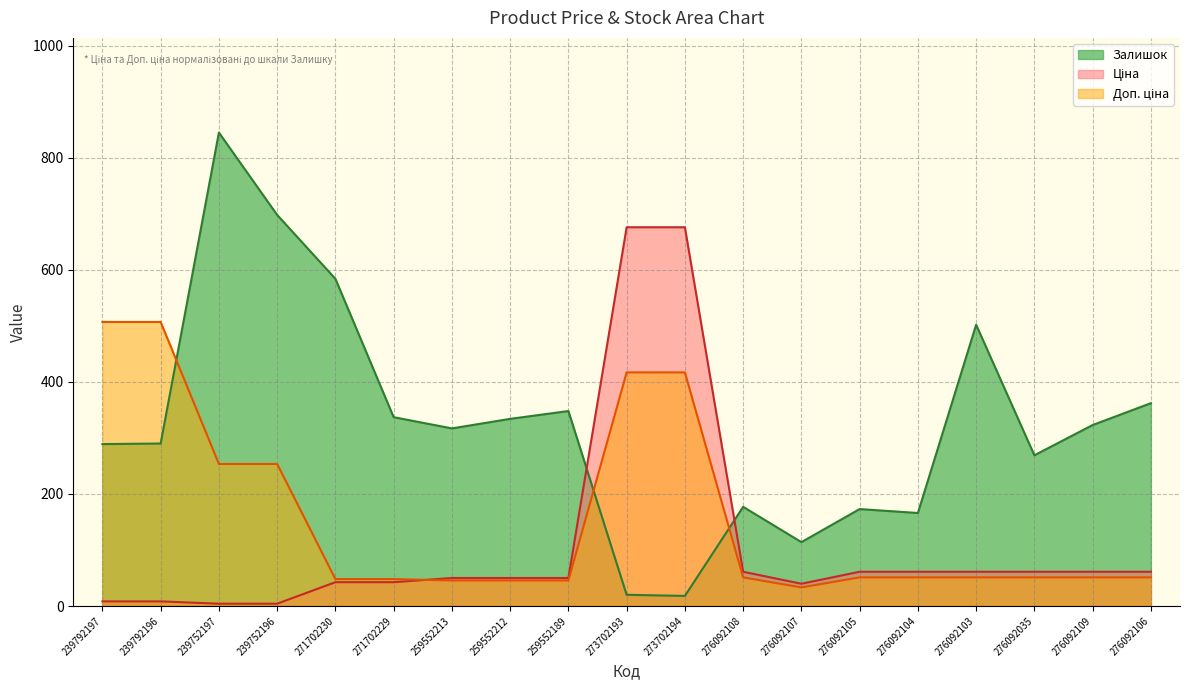

Reading left to right, what are all the values shown in this chart?

Ціна: 239792197=8.2	239792196=8.2	239752197=4.1	239752196=4.1	271702230=42.5	271702229=42.5	259552213=50.0	259552212=50.0	259552189=50.0	273702193=676.0	273702194=676.0	276092108=61.1	276092107=39.7	276092105=61.1	276092104=61.1	276092103=61.1	276092035=61.1	276092109=61.1	276092106=61.1
Доп. ціна: 239792197=507.0	239792196=507.0	239752197=253.5	239752196=253.5	271702230=48.1	271702229=48.1	259552213=45.5	259552212=45.5	259552189=45.5	273702193=417.0	273702194=417.0	276092108=51.1	276092107=33.2	276092105=51.1	276092104=51.1	276092103=51.1	276092035=51.1	276092109=51.1	276092106=51.1
Залишок: 239792197=289.0	239792196=290.0	239752197=845.0	239752196=698.0	271702230=584.0	271702229=337.0	259552213=317.0	259552212=334.0	259552189=348.0	273702193=20.0	273702194=18.0	276092108=177.0	276092107=114.0	276092105=173.0	276092104=166.0	276092103=502.0	276092035=269.0	276092109=323.0	276092106=362.0